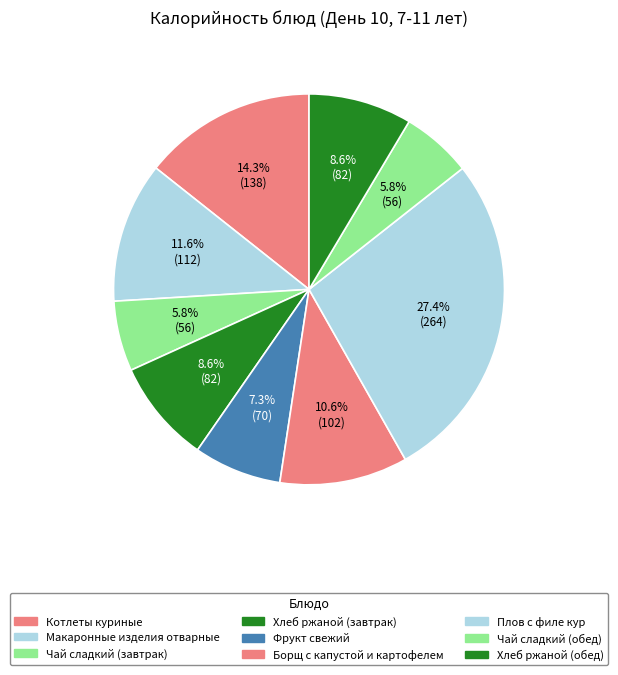

To the nearest percent, what is the difference between the largest and smallest slice percentages?

22%